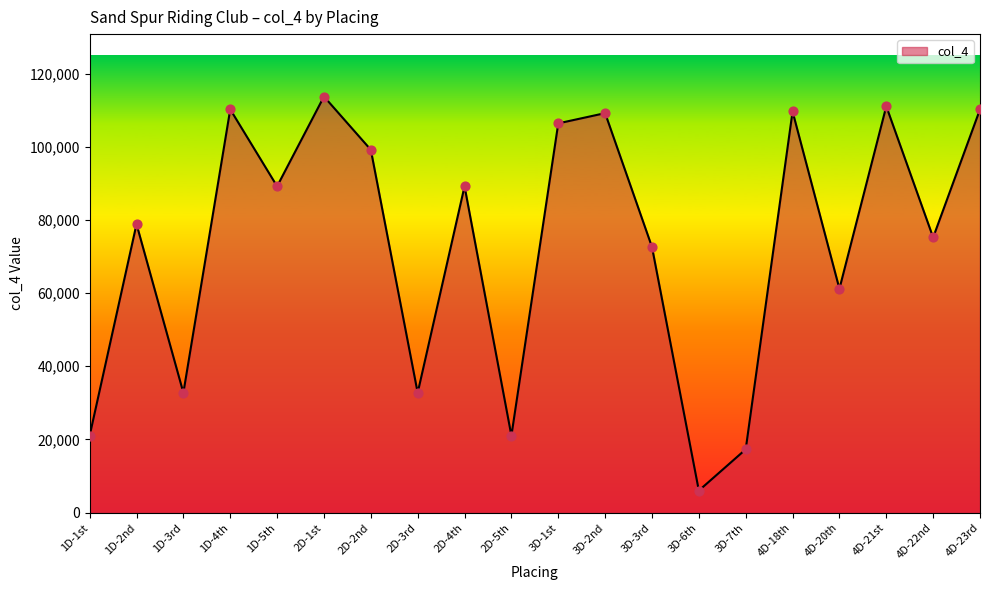

Between 4D-22nd and 2D-5th, which is larger?

4D-22nd